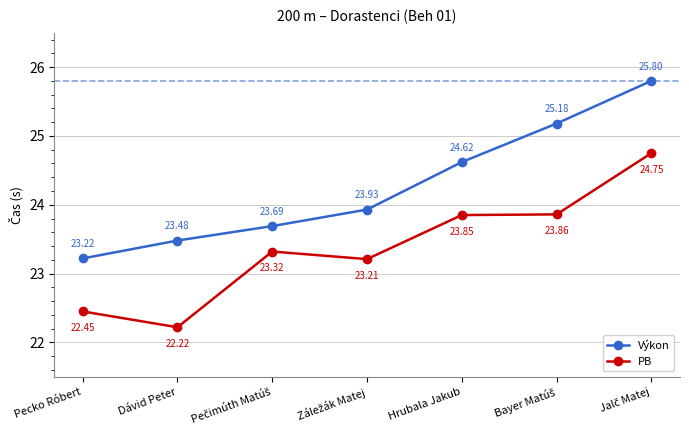

The value of Výkon at Dávid Peter is 23.5. True or false?

True